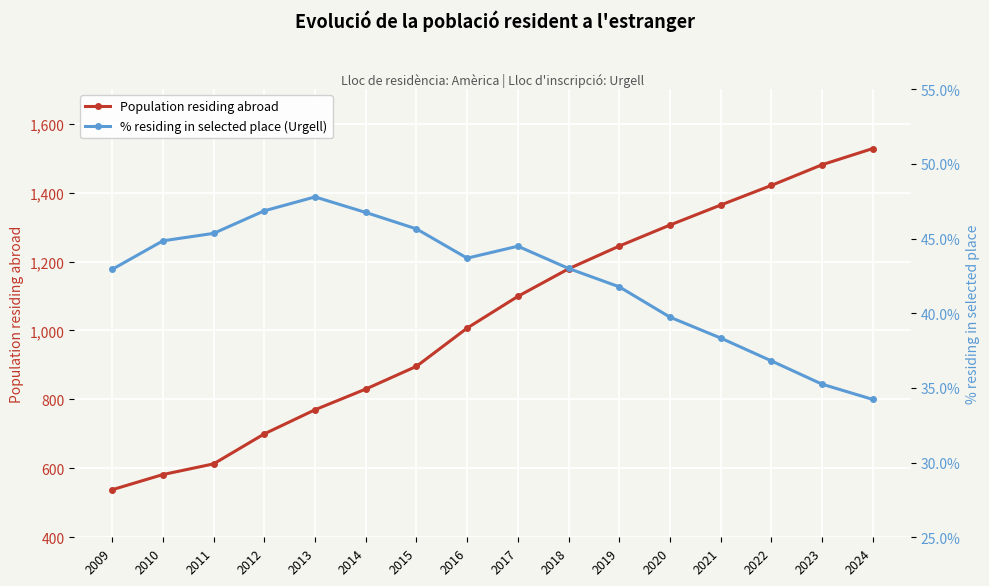

Reading left to right, list all the values displayed in this chart.

Population residing abroad: 538.0	582.0	613.0	700.0	770.0	830.0	896.0	1007.0	1099.0	1179.0	1245.0	1306.0	1364.0	1421.0	1481.0	1528.0
% residing in selected place (Urgell): 42.9	44.9	45.4	46.9	47.8	46.8	45.6	43.7	44.5	43.0	41.8	39.7	38.3	36.8	35.2	34.2